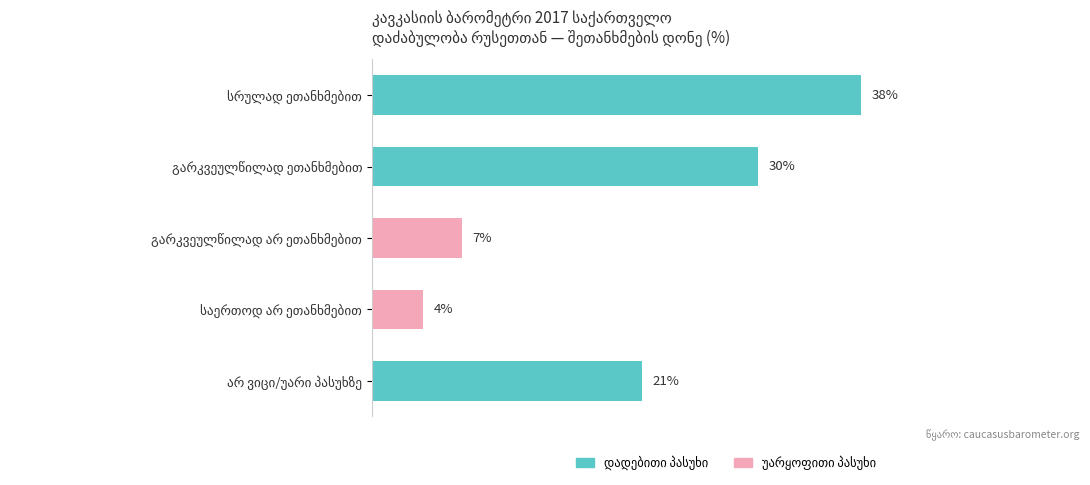

What is the maximum value shown in the chart?

38